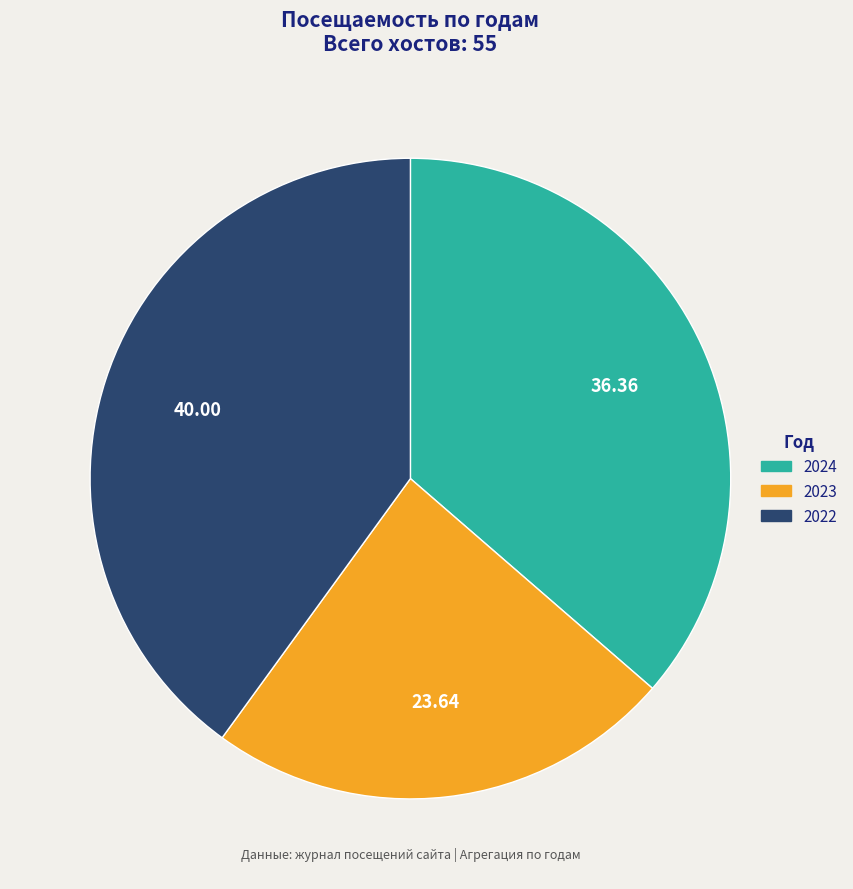

Do 2023 and 2022 together represent more than half of the pie?

Yes